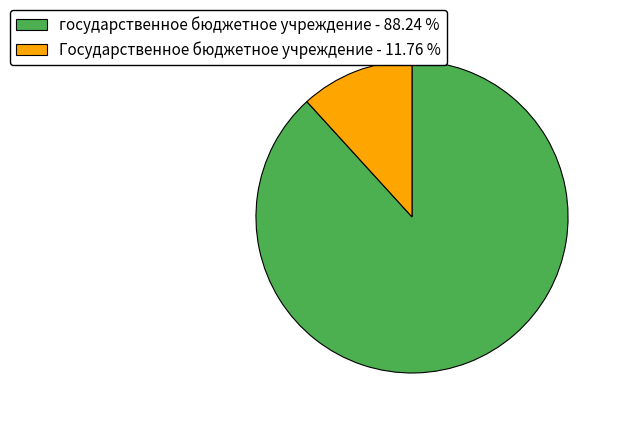

Does any single category account for the majority?

Yes